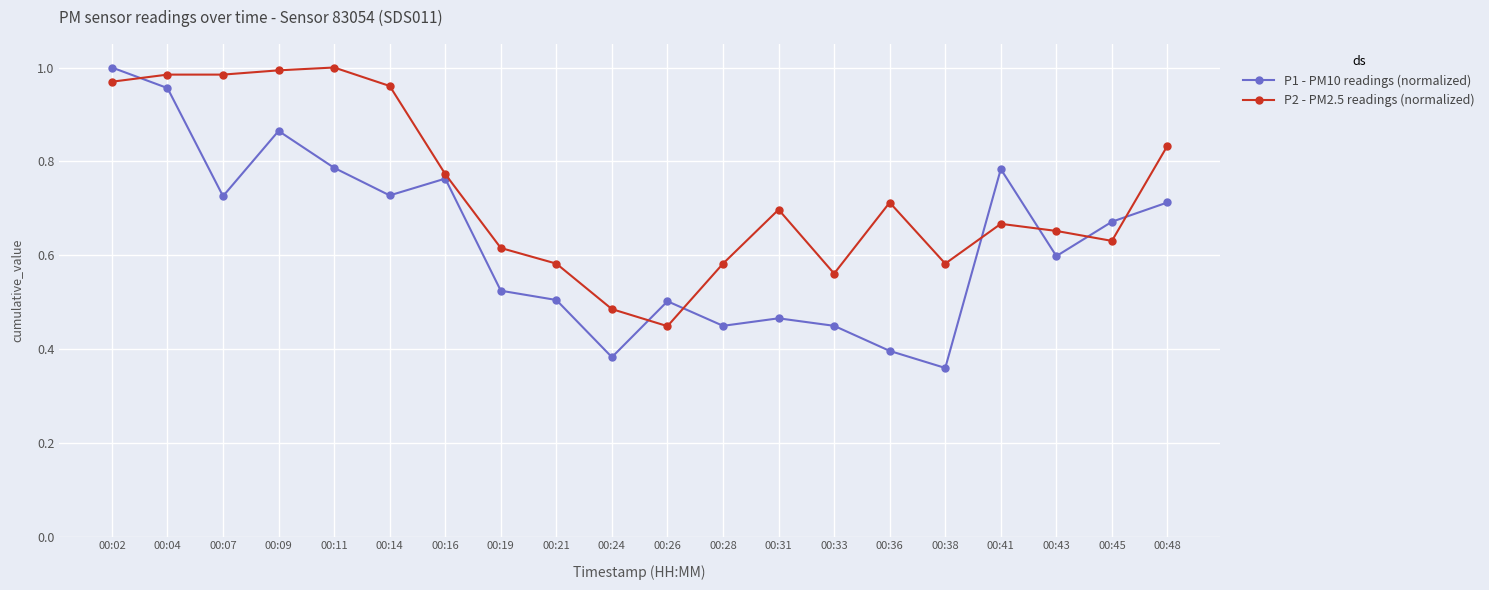

Rank the series by their average value, from lowest to highest.

P1 - PM10 readings (normalized), P2 - PM2.5 readings (normalized)